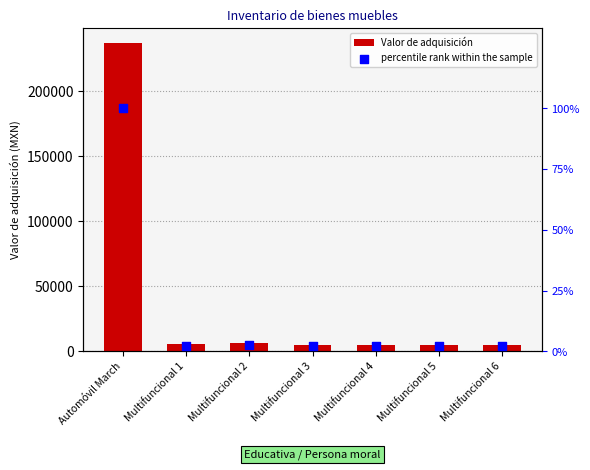

At which category is the sum across all series the highest?

Automóvil March